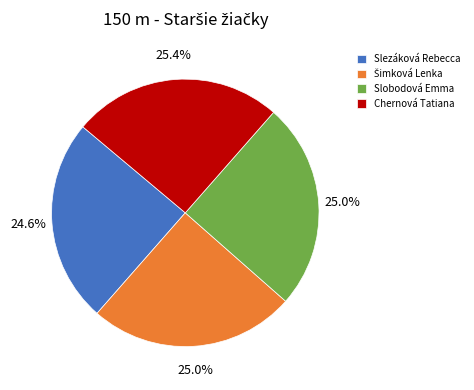

True or false: Chernová Tatiana accounts for 16% of the total.

False